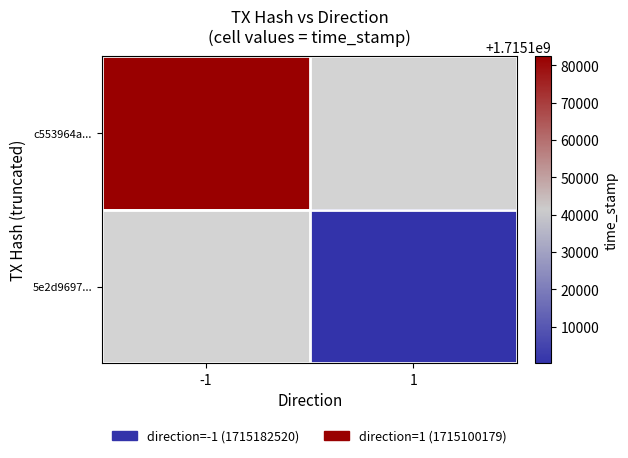

List the series in order of their overall mean, highest first.

c553964a..., 5e2d9697...